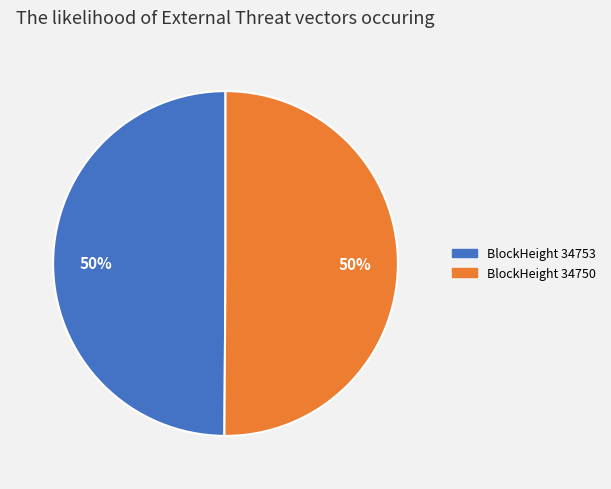

To the nearest percent, what percentage of the pie is BlockHeight 34753?

50%